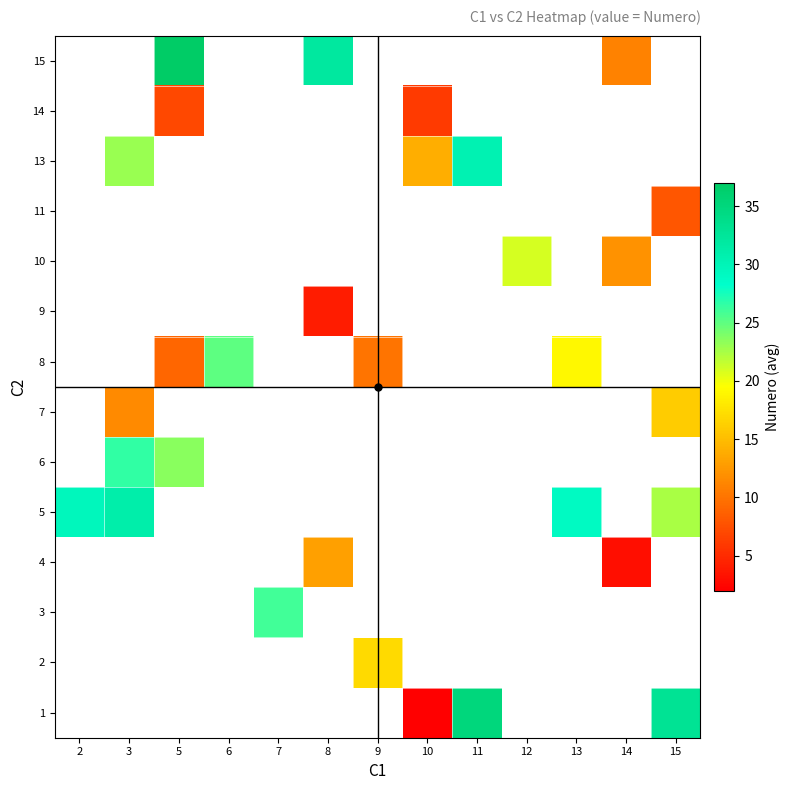

Is the value of 10 at 15 greater than the value of 3 at 8?

No